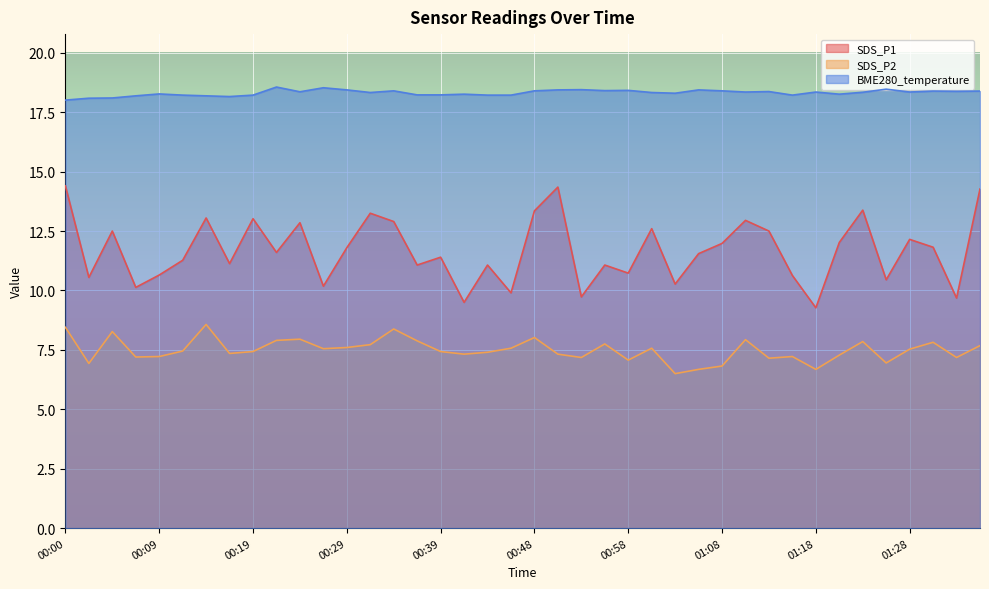

What is the maximum value shown in the chart?

18.6